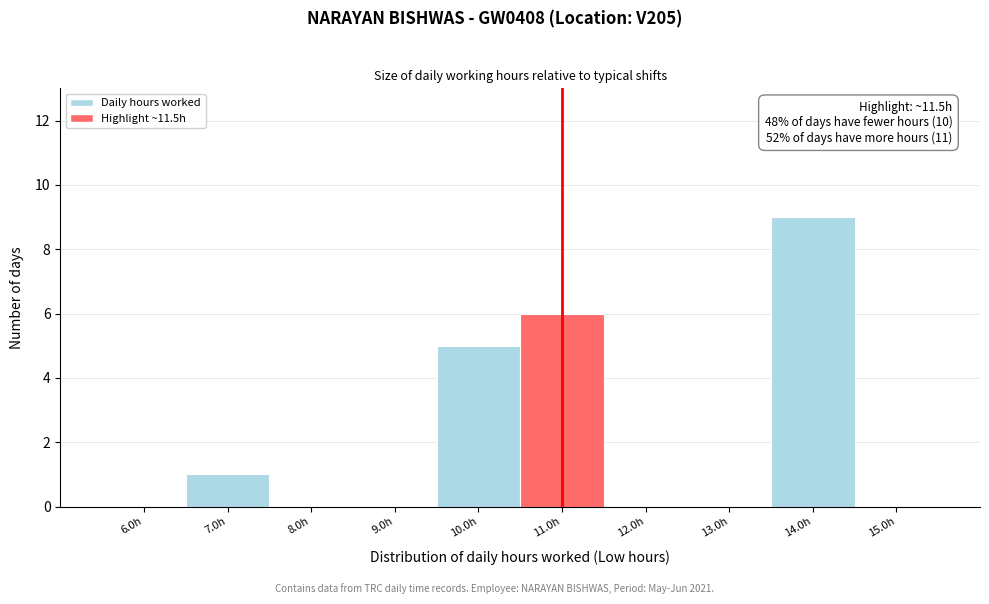

Reading right to left, extract all data points from this chart.

15.0h=0	14.0h=9	13.0h=0	12.0h=0	11.0h=6	10.0h=5	9.0h=0	8.0h=0	7.0h=1	6.0h=0